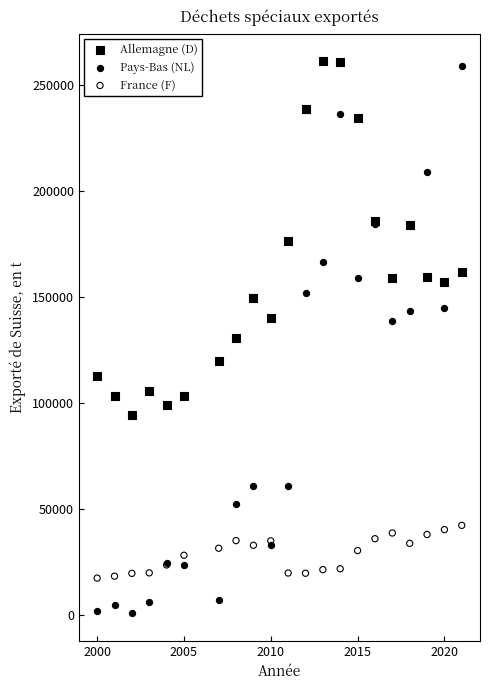

Which series reaches the minimum Y coordinate?

Pays-Bas (NL)